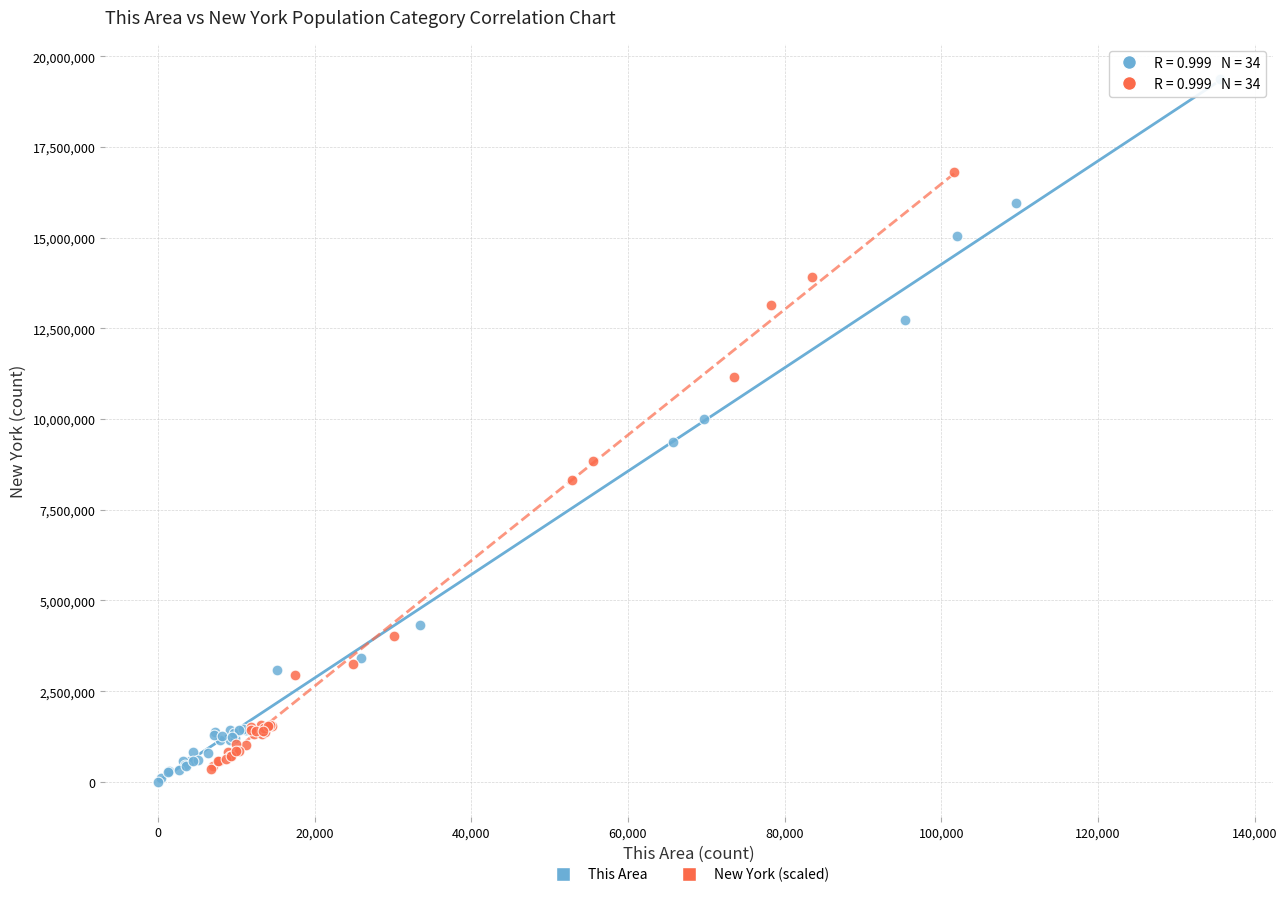

Which series contains the lowest Y value?

This Area